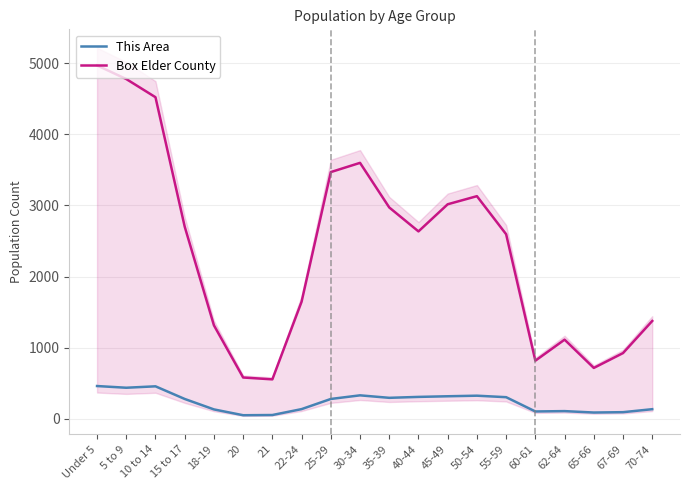

What is the difference between the second highest and minimum values in the This Area series?

407